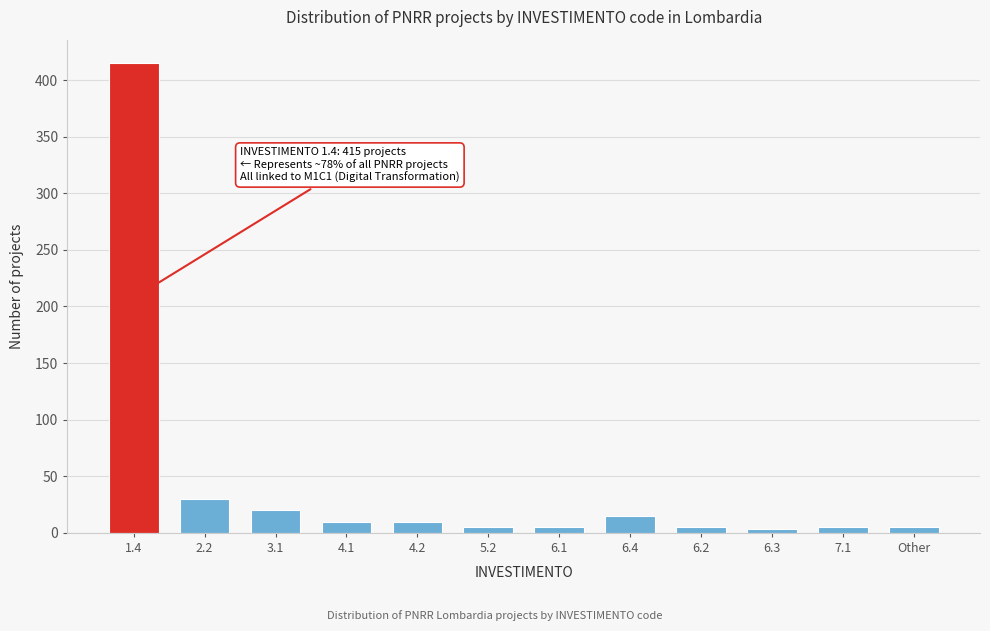

Reading left to right, what are all the values shown in this chart?

1.4=415	2.2=30	3.1=20	4.1=10	4.2=10	5.2=5	6.1=5	6.4=15	6.2=5	6.3=3	7.1=5	Other=5